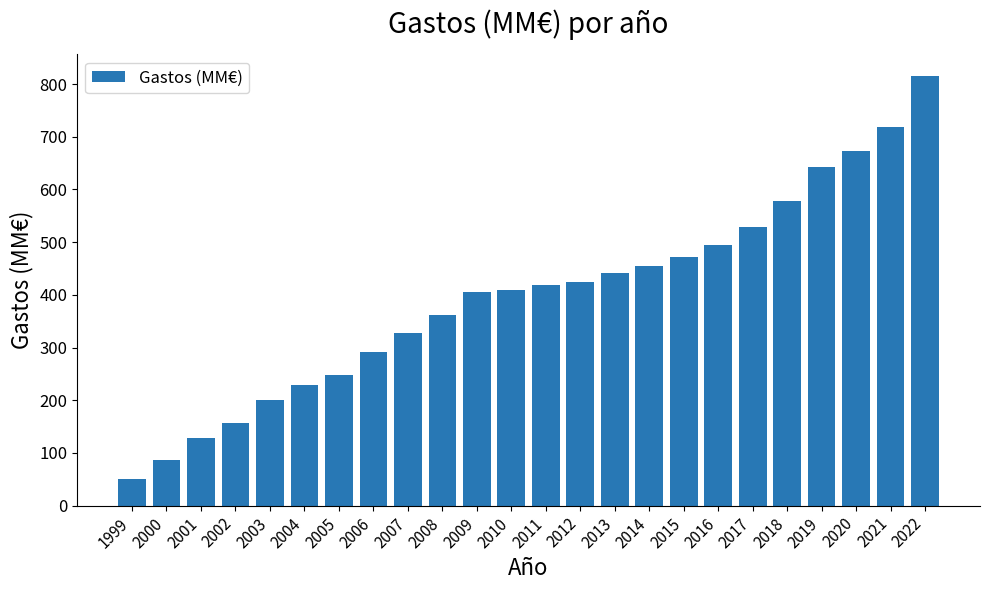

The chart shows a value of 441.4 at 2013. True or false?

True